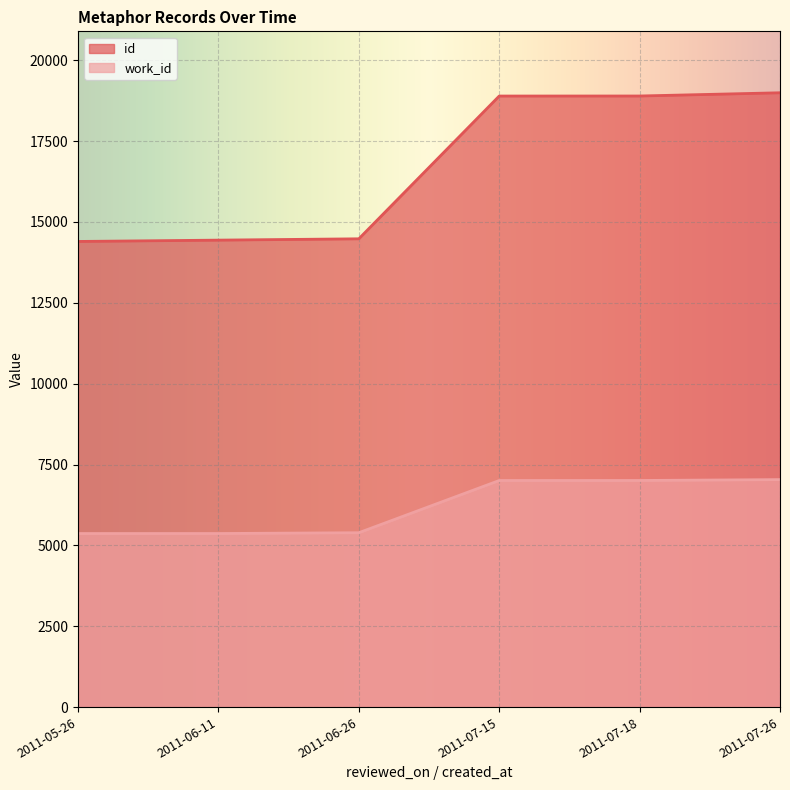

What are all the series names shown in the legend?

id, work_id